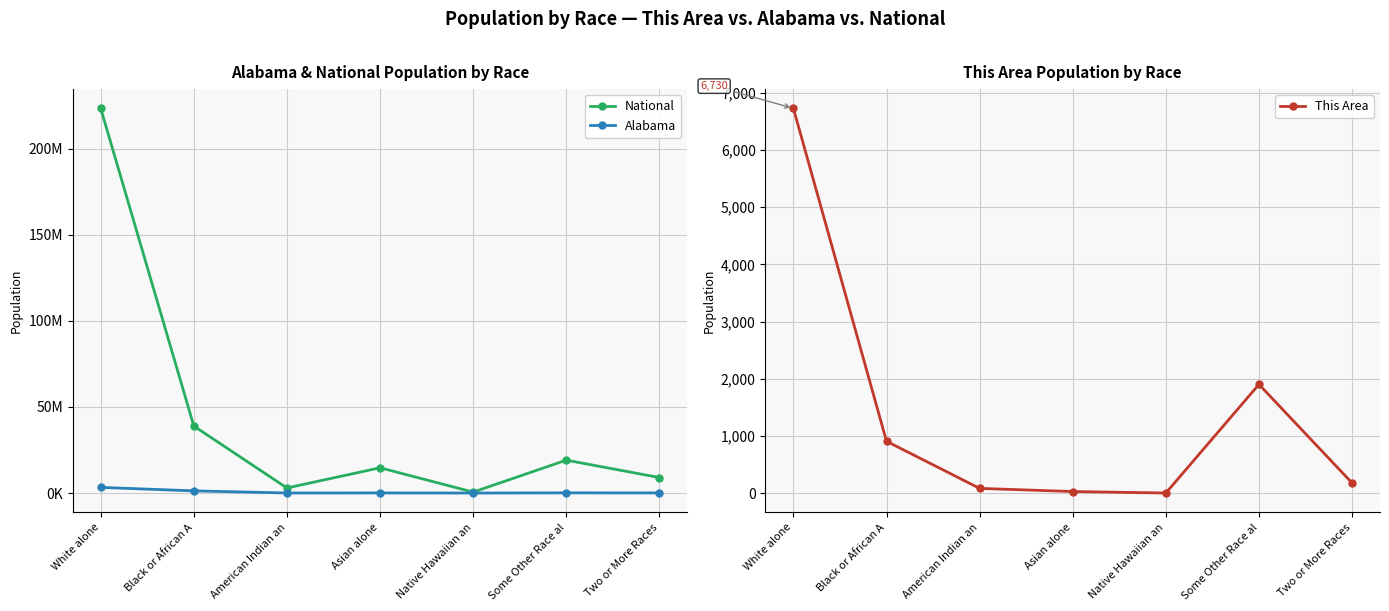

The value of Alabama at Asian alone is 53595. True or false?

True